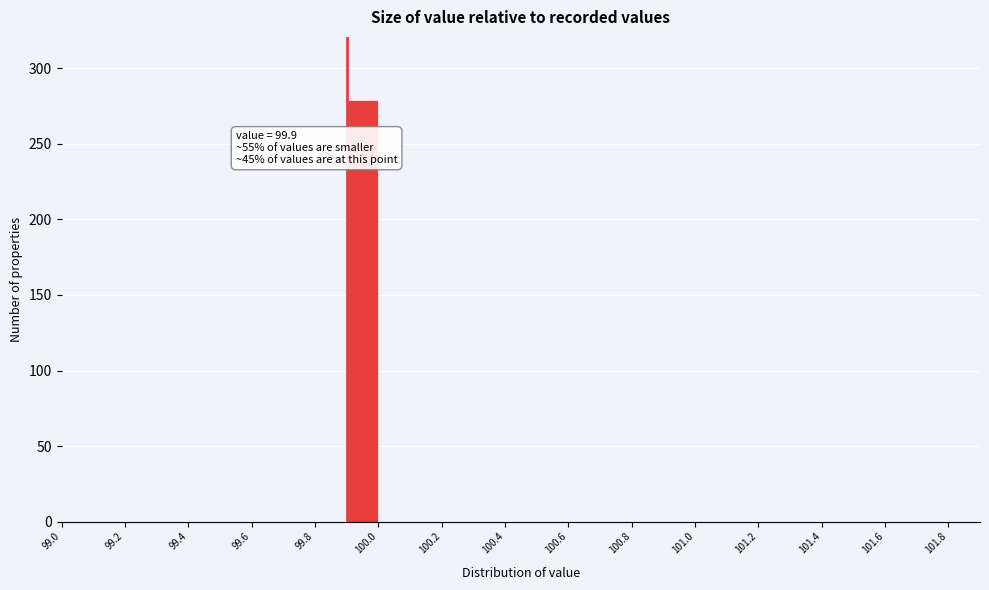

Which range on the x-axis has the tallest bar?

99.9 to 100.0